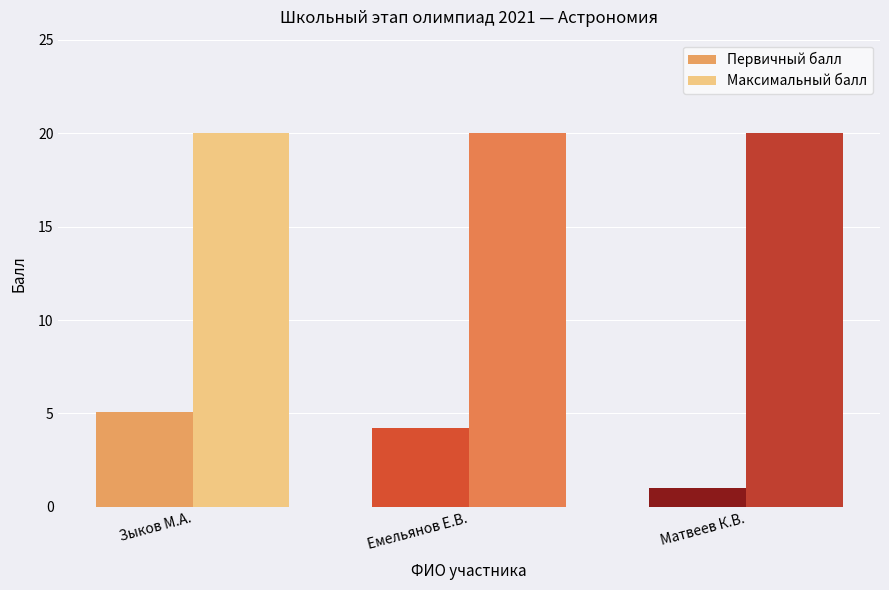

True or false: Первичный балл has a value of 3.5 at Зыков М.А..

False